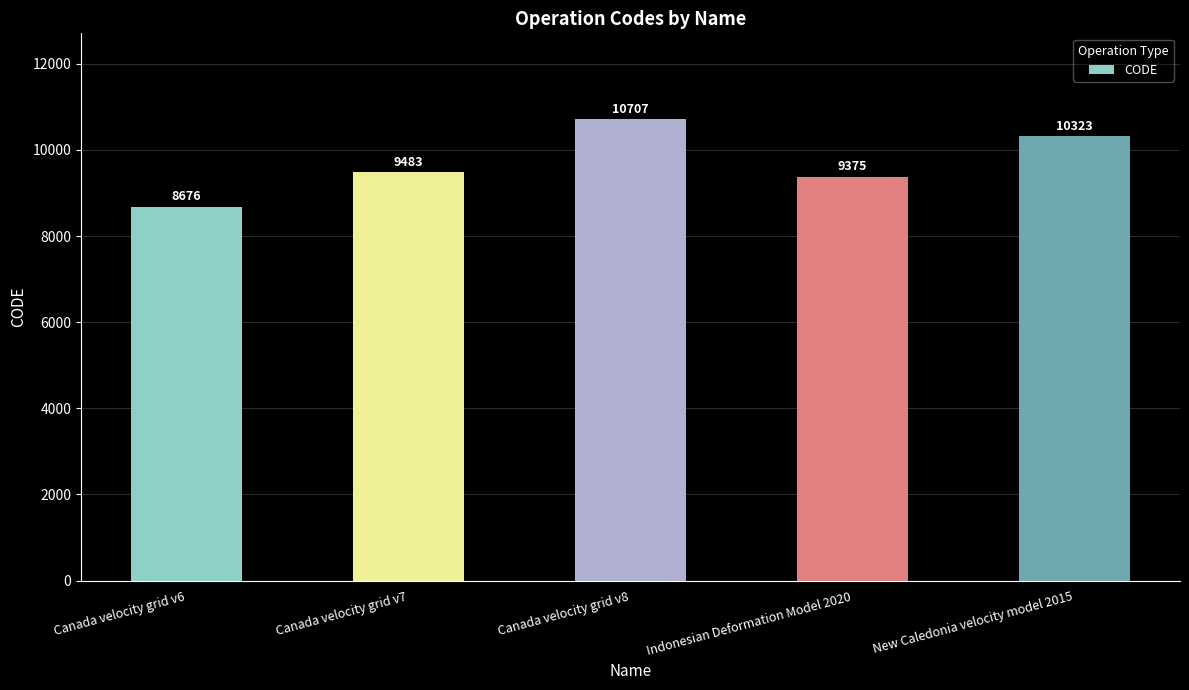

At which label is the value closest to 9691?

Canada velocity grid v7